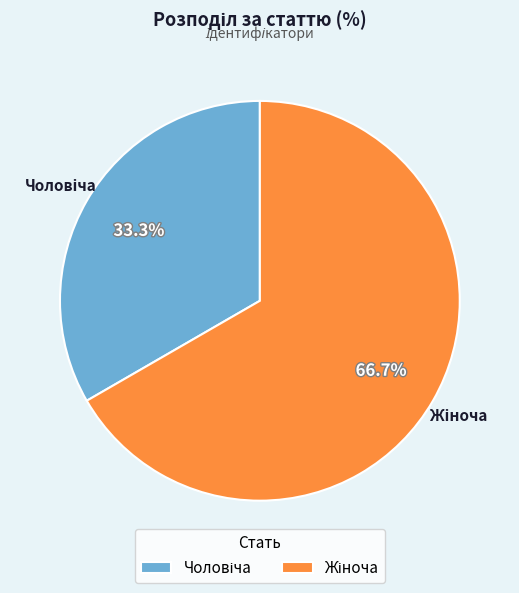

Count the number of slices in the pie.

2